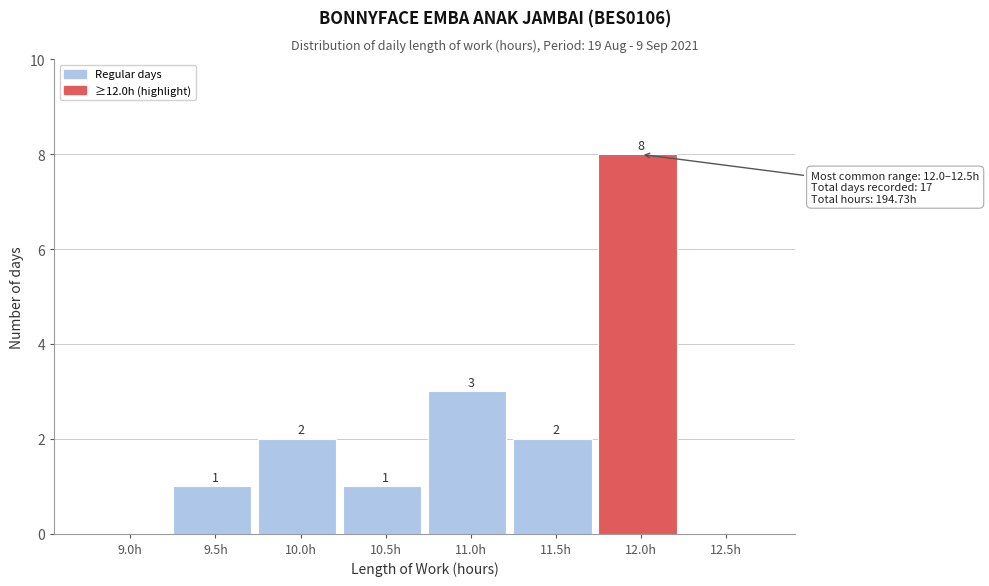

Reading left to right, extract all data points from this chart.

9.0h=0	9.5h=1	10.0h=2	10.5h=1	11.0h=3	11.5h=2	12.0h=8	12.5h=0